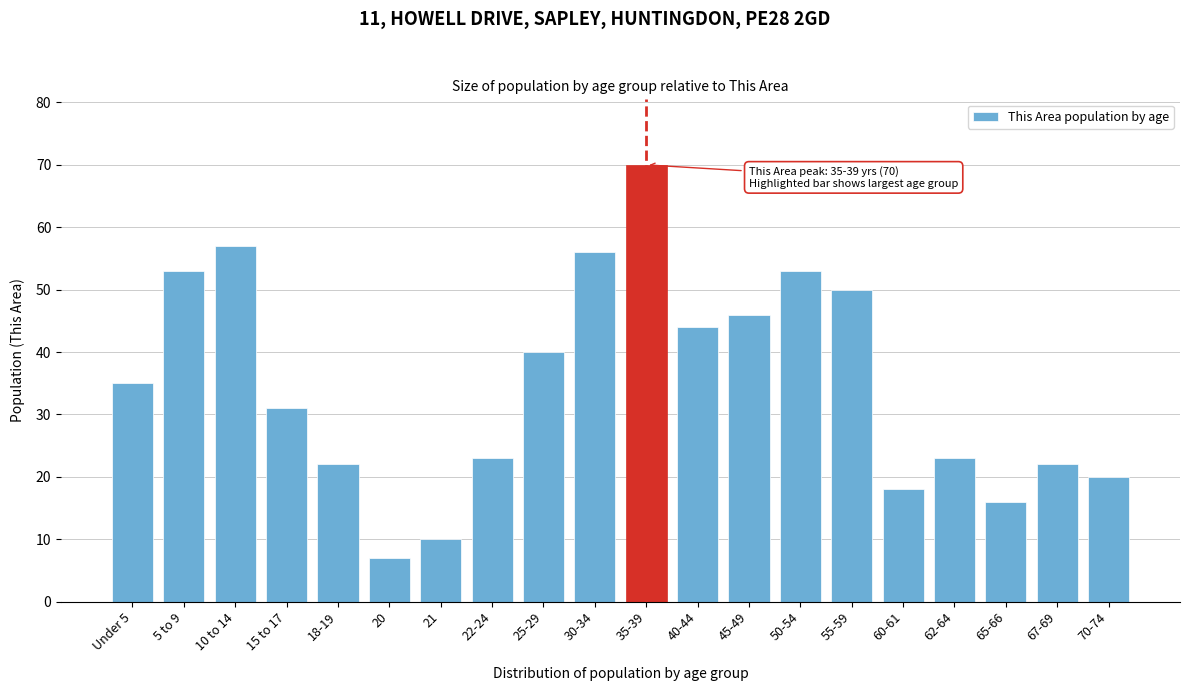

Reading left to right, transcribe all the data shown in this chart.

35	53	57	31	22	7	10	23	40	56	70	44	46	53	50	18	23	16	22	20